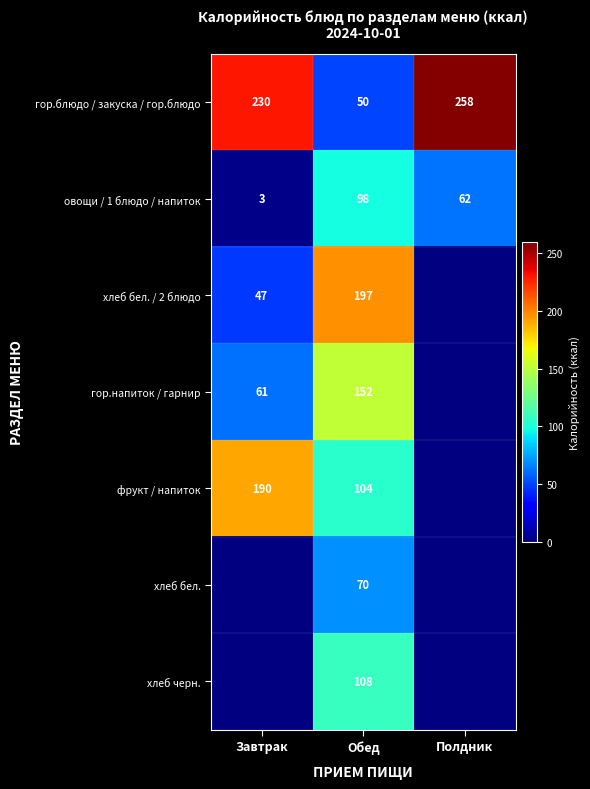

True or false: гор.блюдо / закуска / гор.блюдо has a value of 230 at Завтрак.

True